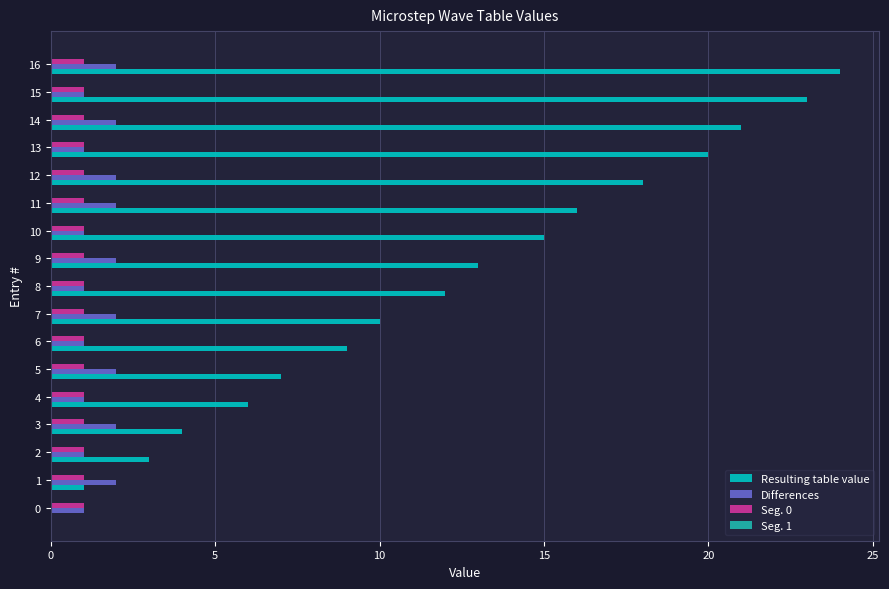

The value of Resulting table value at 5 is 1.6. True or false?

False